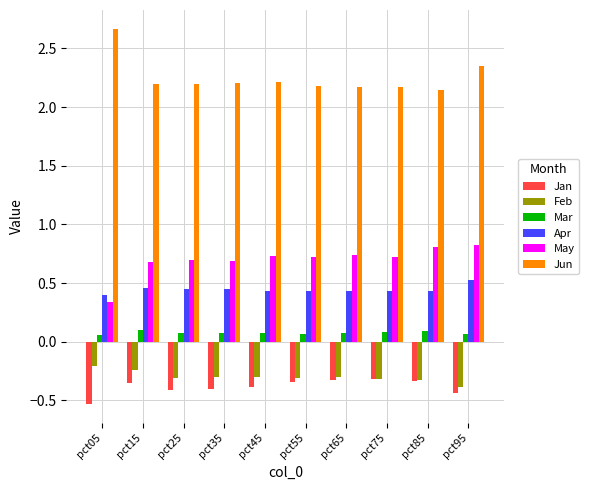

Is it true that May equals 0.5 at pct65?

False